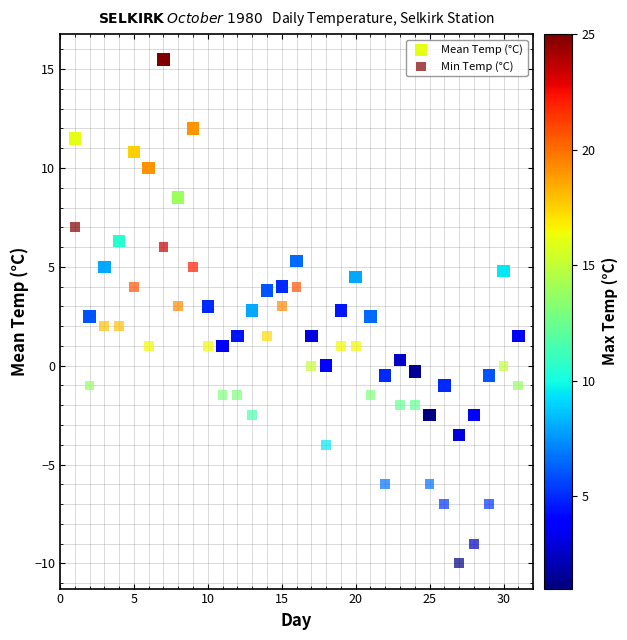

Which series has the largest Y range (max minus min)?

Mean Temp (°C)